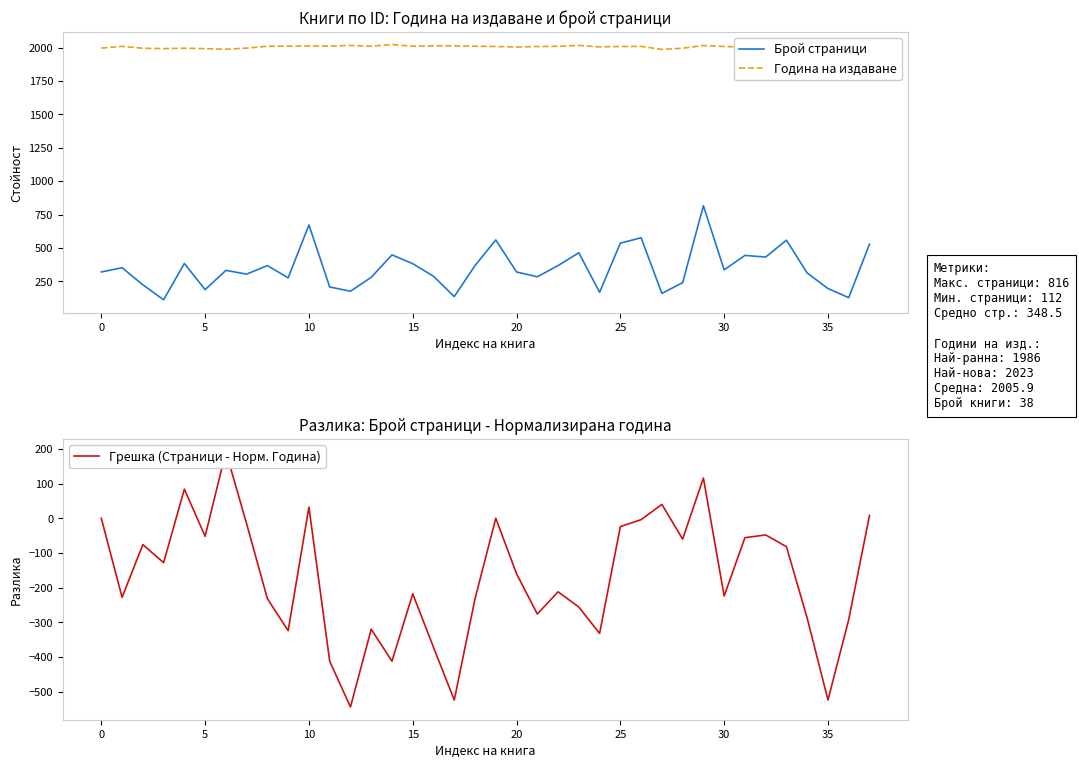

How many series are shown in this chart?

3